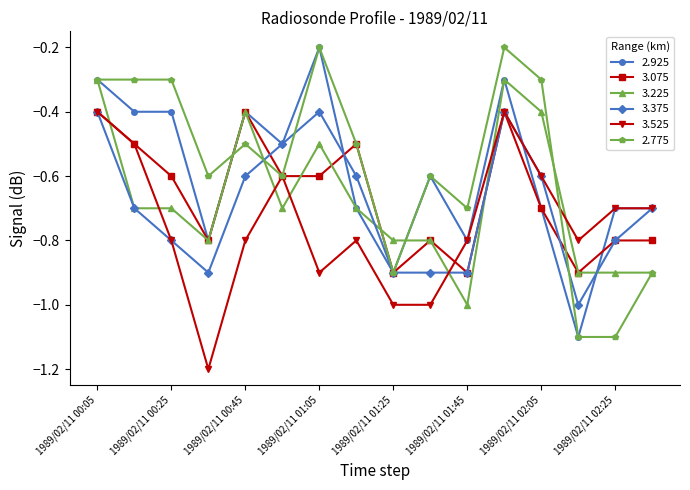

What is the value of the 3.375 point at the 9th from the left?

-0.9